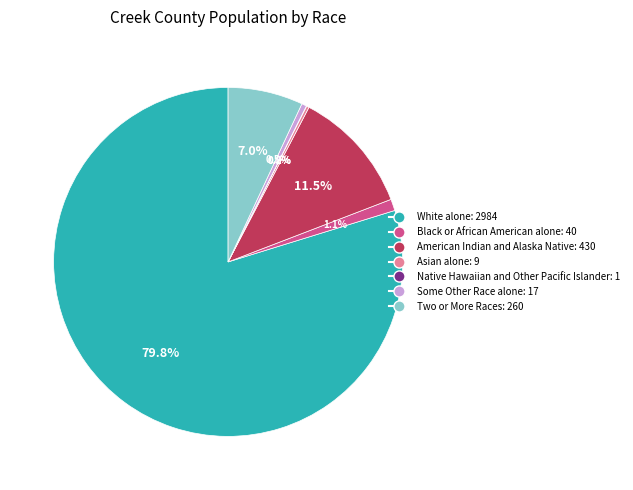

Combined, do Some Other Race alone: 17 and Two or More Races: 260 account for over 50%?

No